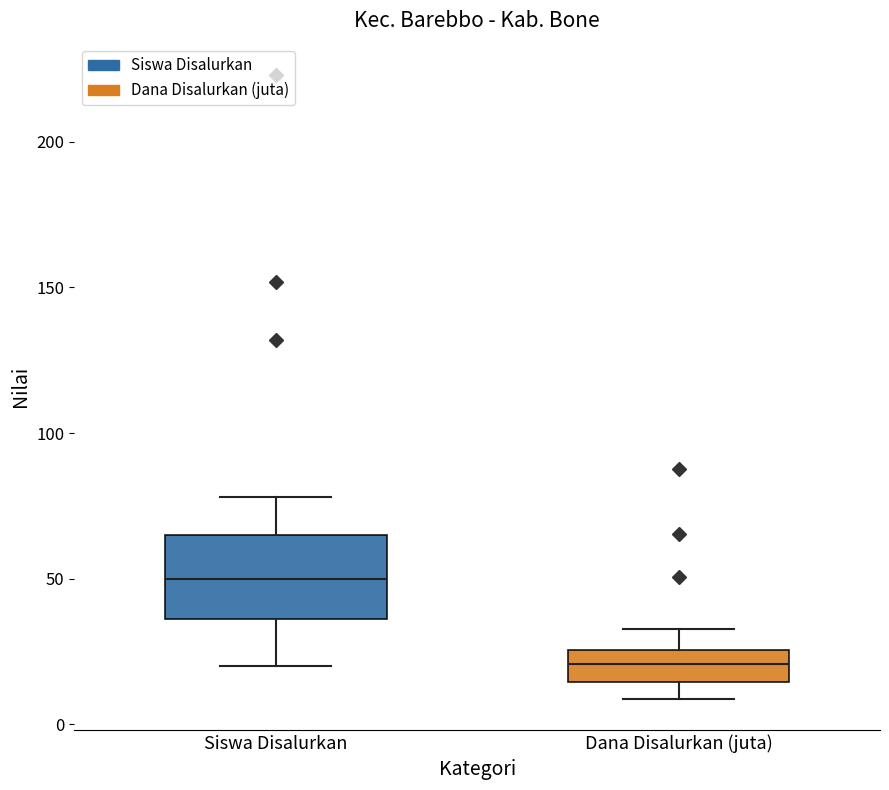

Where does the median line of the box for Dana Disalurkan (juta) sit on the y-axis? The values are not printed on the chart, so give them approximately, as read against the axis.

20